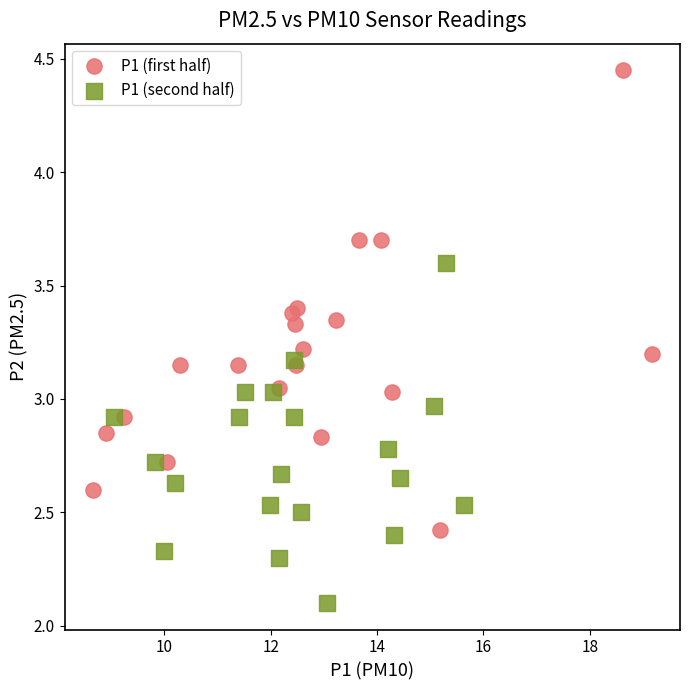

Which series contains the highest Y value?

P1 (first half)